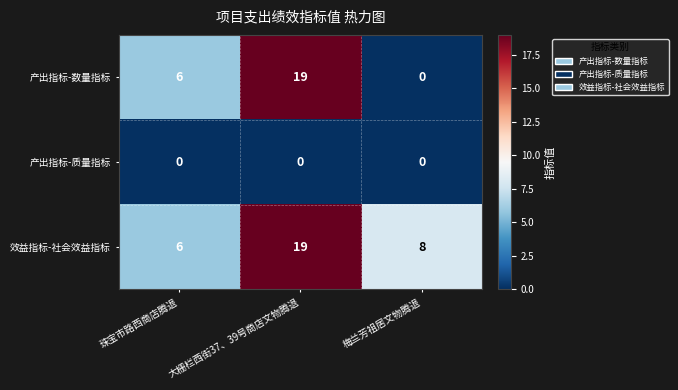

What is the difference between the highest and lowest values at 大栅栏西街37、39号商店文物腾退?

19